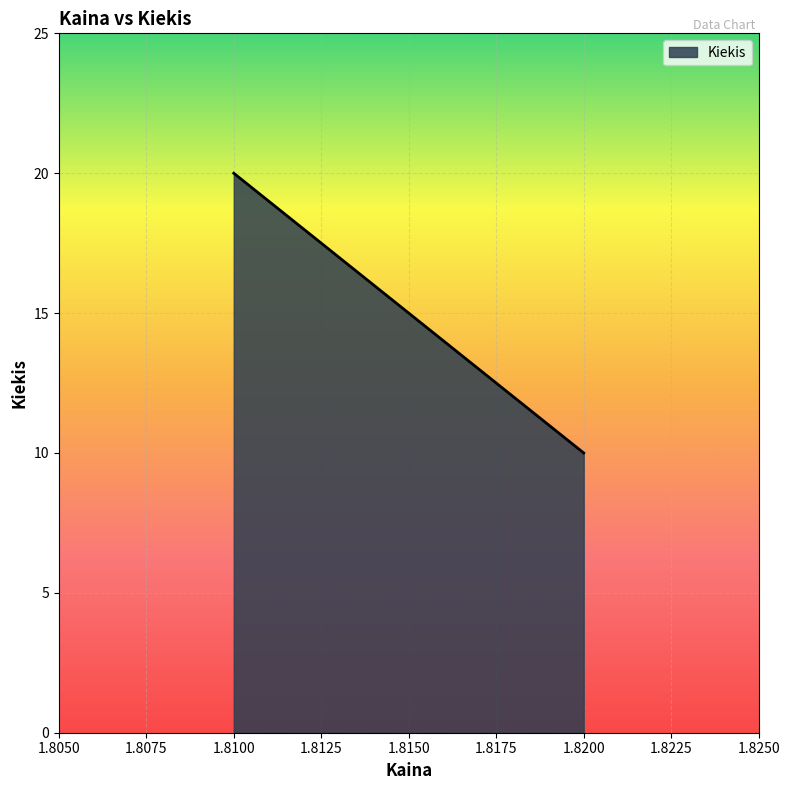

Approximately how many times larger is the value at 1.82 compared to 1.81?

0.5